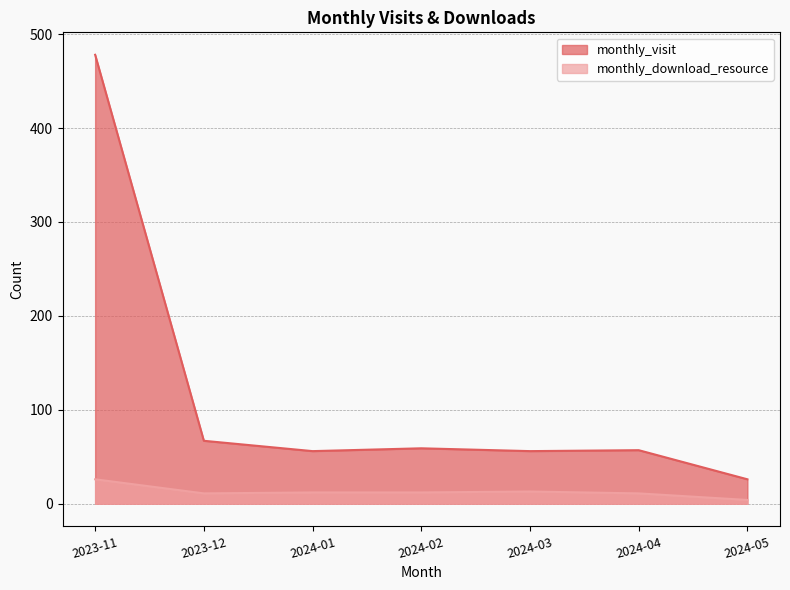

How many interior local valleys does the monthly_download_resource series have?

1